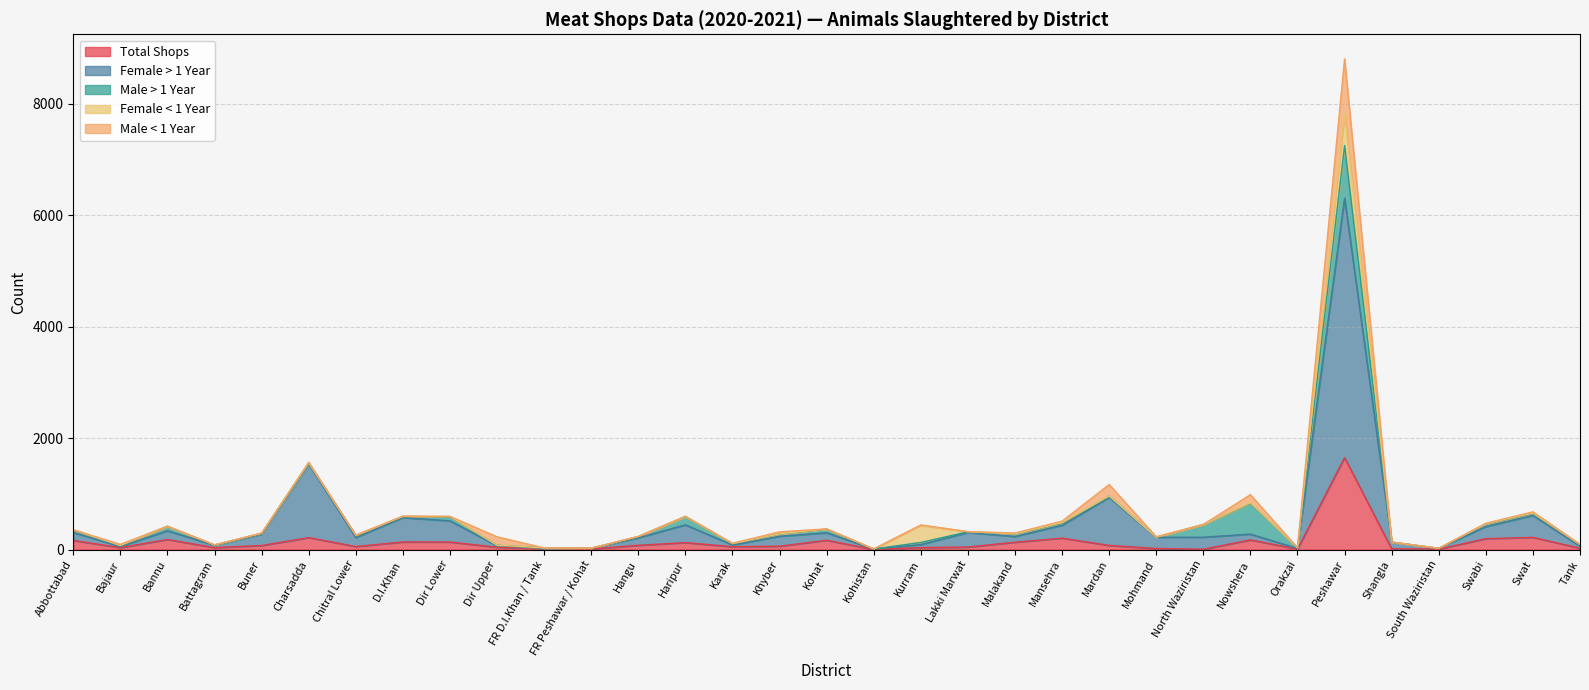

How many interior local peaks does the Female < 1 Year series have?

11